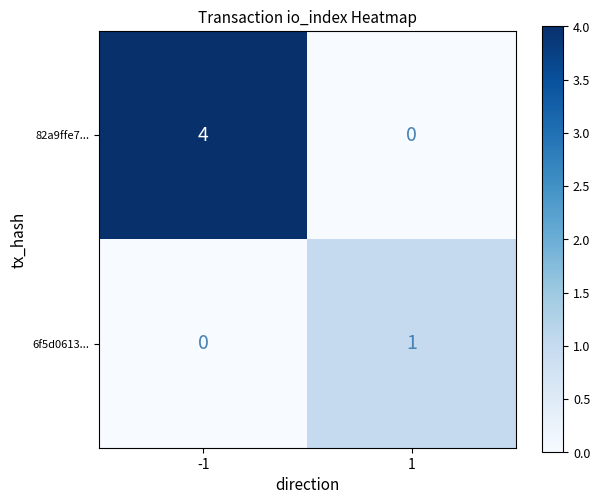

At which category is the sum across all series the highest?

-1